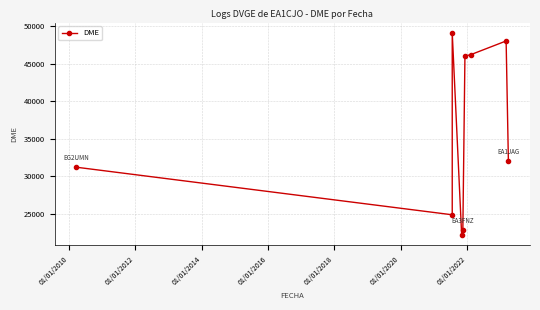

Does the chart display data point markers on the line(s)?

Yes